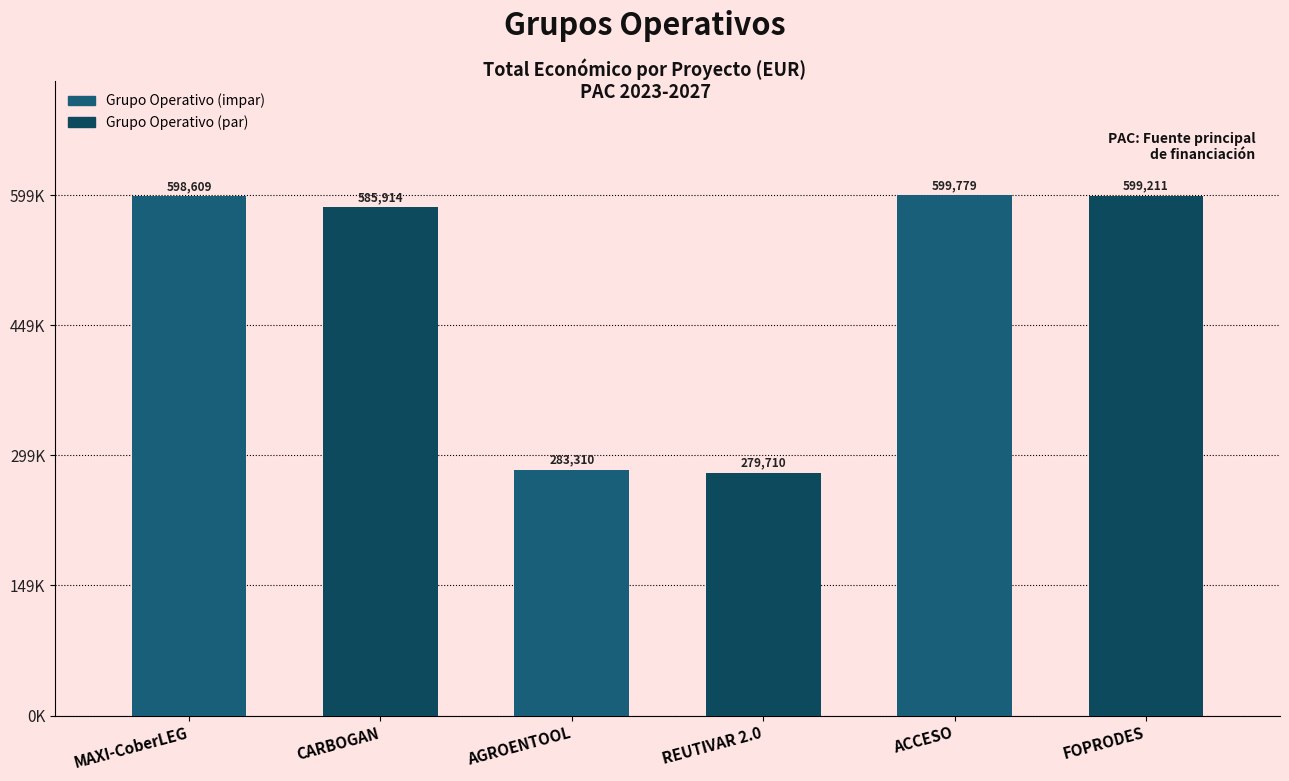

The chart shows a value of 585914 at CARBOGAN. True or false?

True